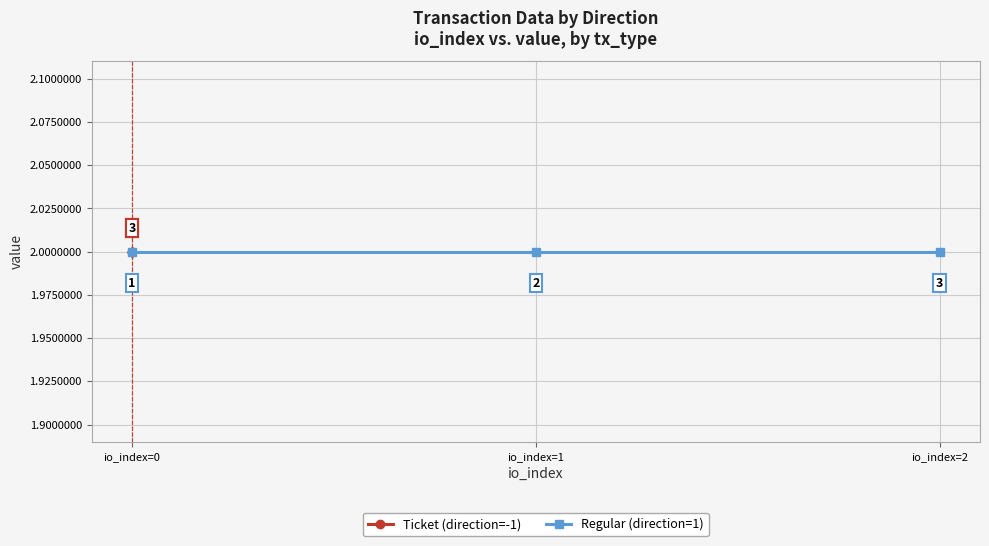

True or false: io_index has more than 1 interior local peaks.

False